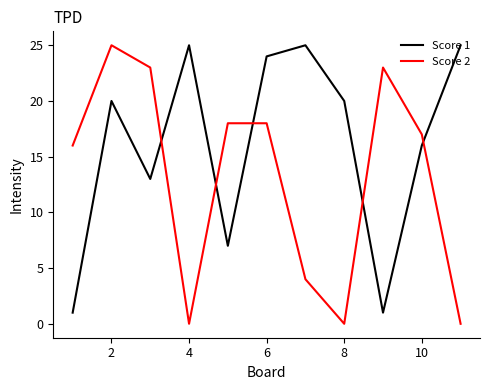

What is the highest value of the Score 2 series?

25